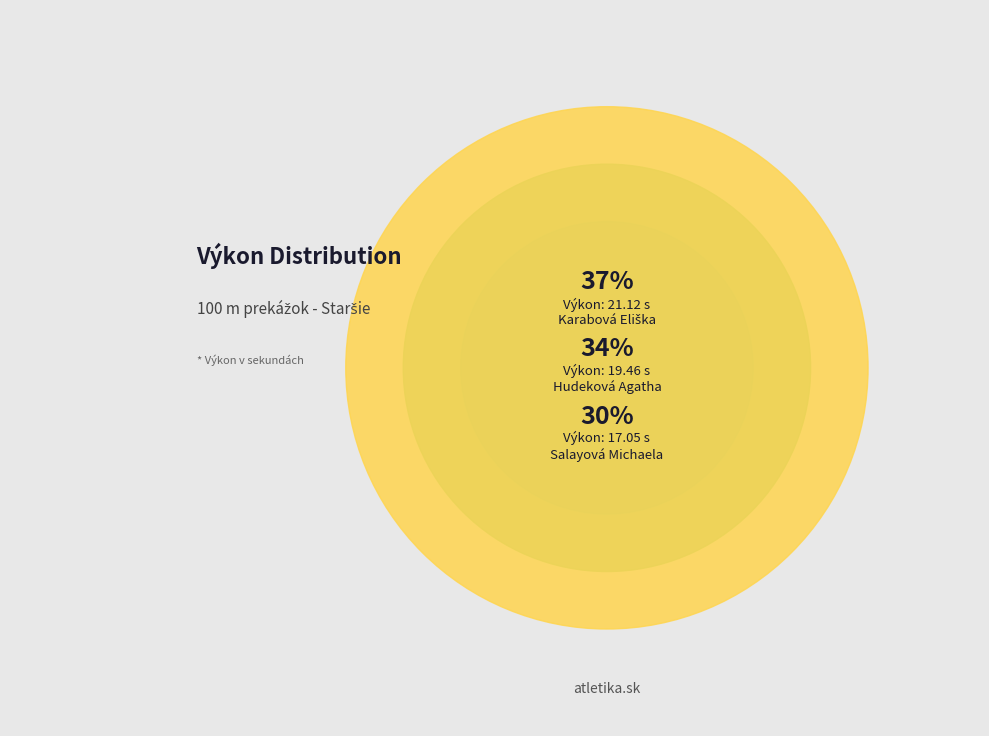

Between Hudeková Agatha and Karabová Eliška, which is larger?

Karabová Eliška